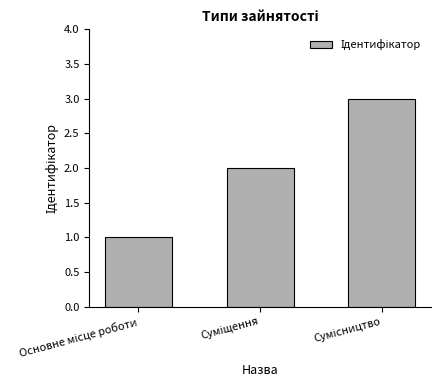

What is the sum of all values?

6